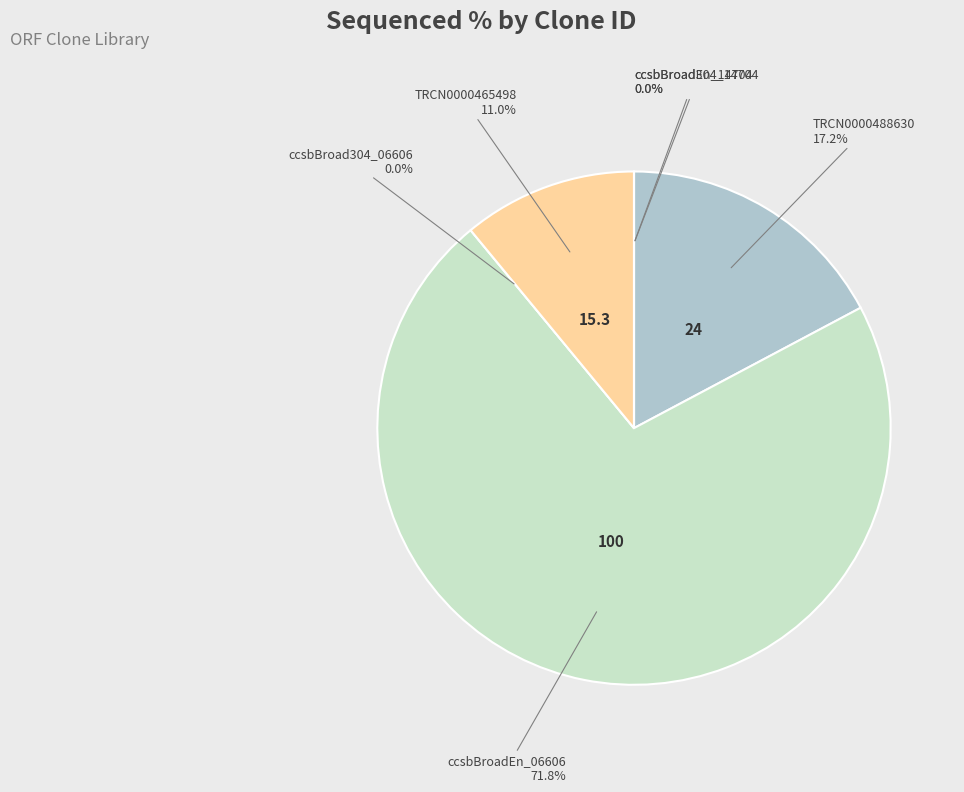

Is there a majority slice in this chart?

Yes